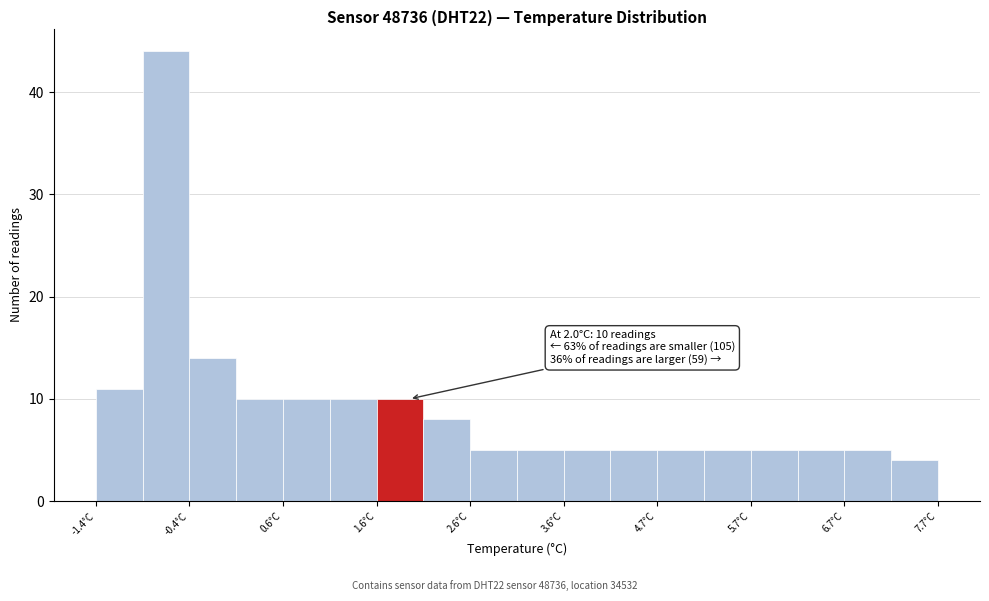

Which range on the x-axis has the tallest bar?

-0.85 to -0.35